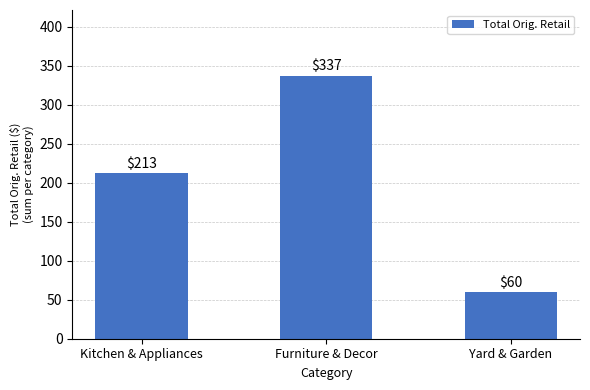

What is the minimum value shown in the chart?

60.0